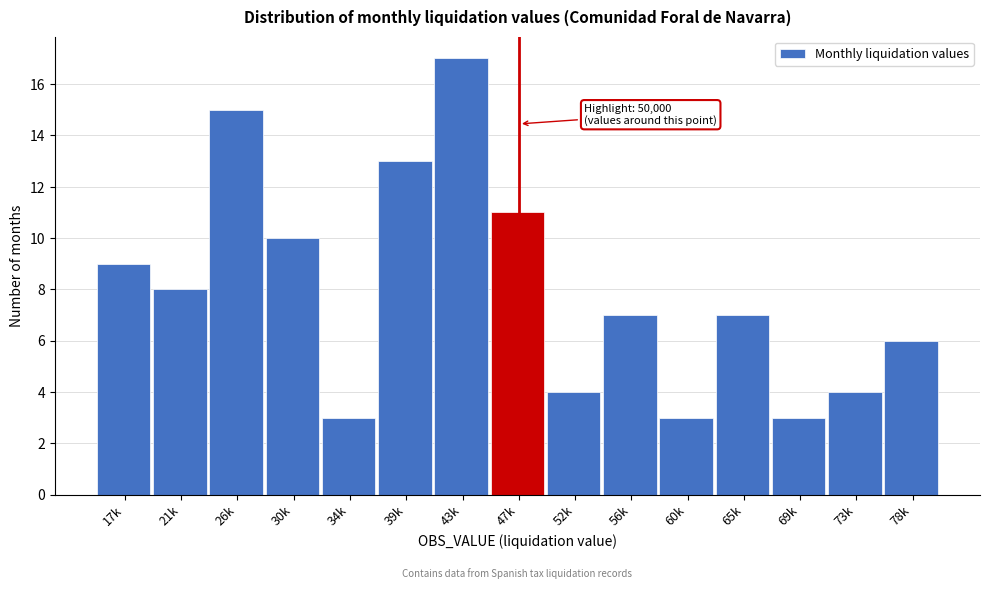

Reading left to right, extract all data points from this chart.

17k=9	21k=8	26k=15	30k=10	34k=3	39k=13	43k=17	47k=11	52k=4	56k=7	60k=3	65k=7	69k=3	73k=4	78k=6